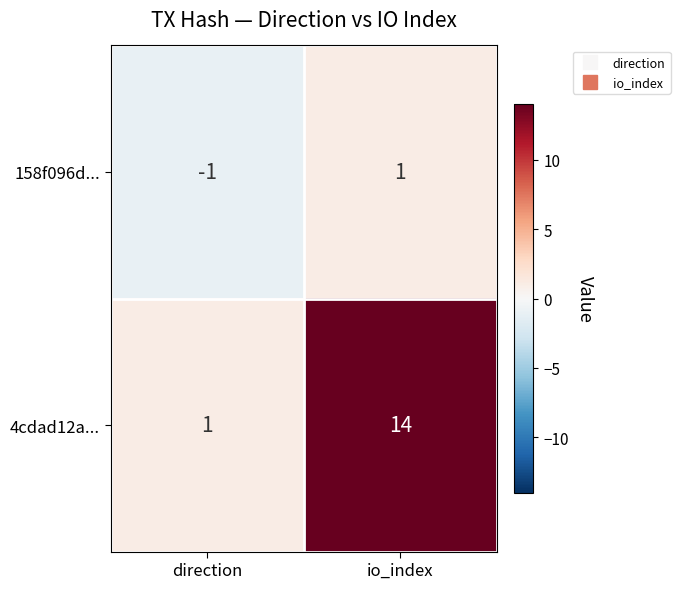

What is the average value of the 4cdad12a... series?

8